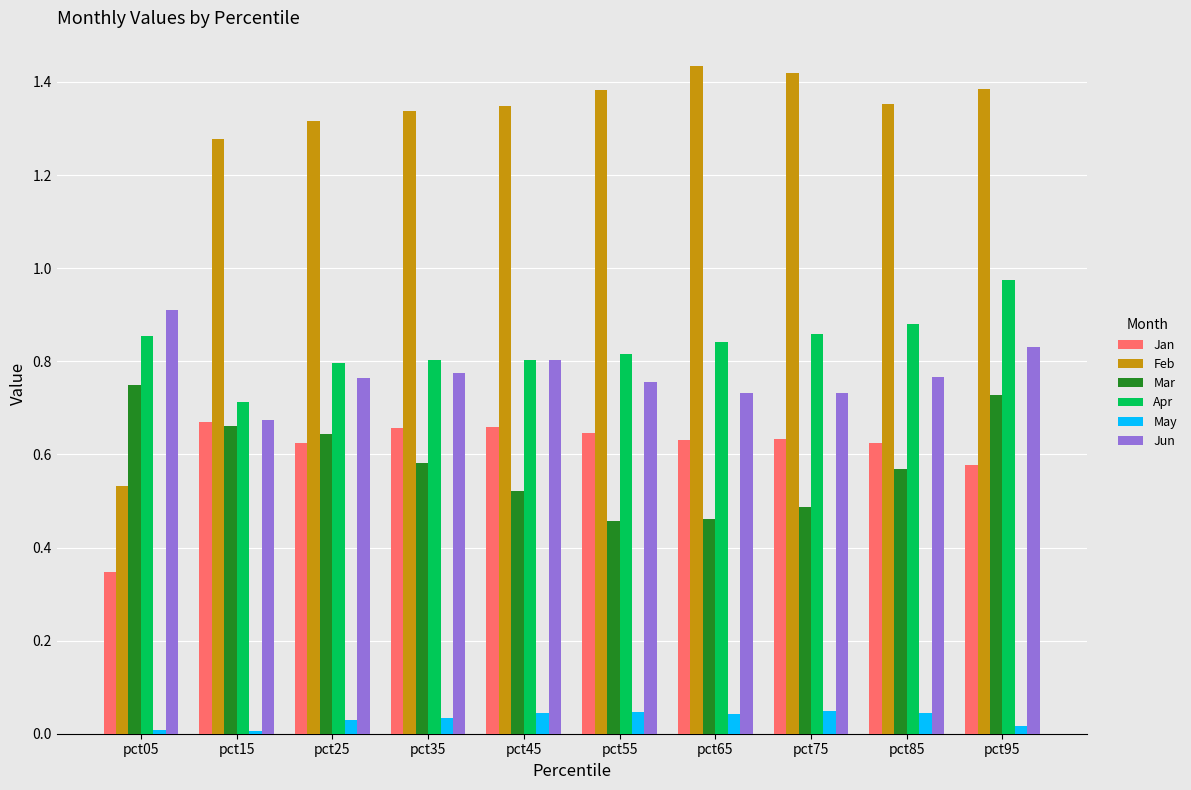

Which series changed the most between pct05 and pct75?

Feb